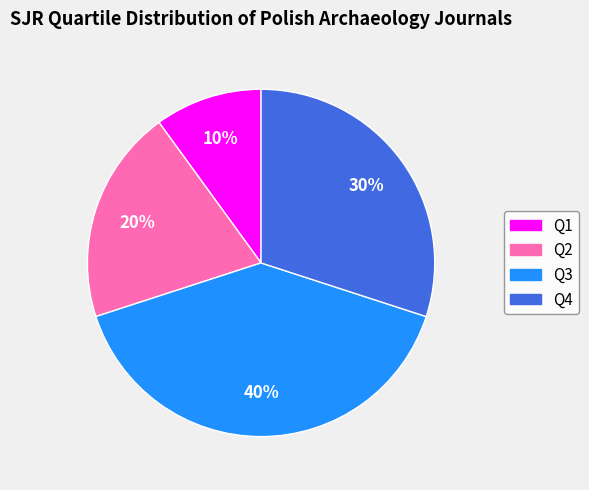

Does Q1 account for over 50% of the chart?

No